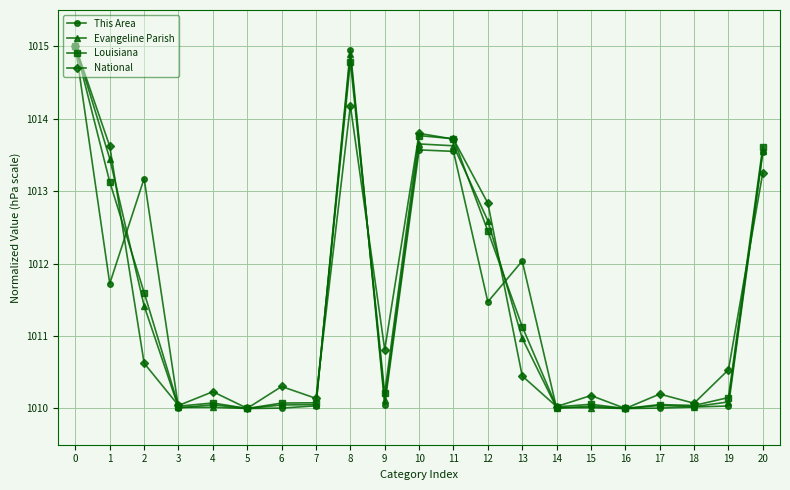

What is the difference between the maximum and minimum values in the Louisiana series?

5.0